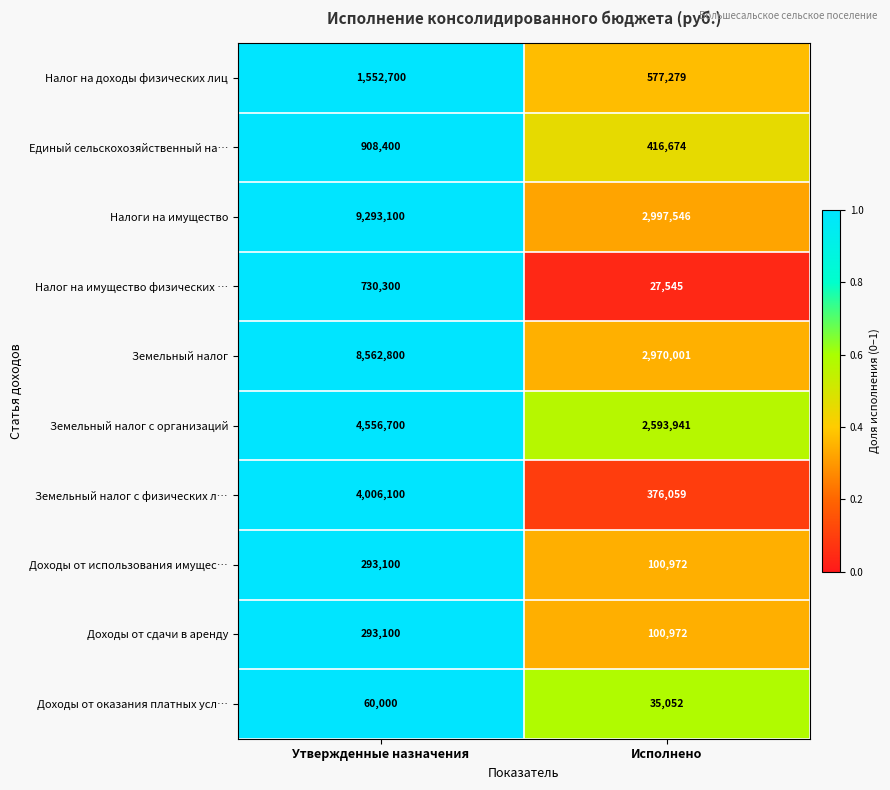

Which series has the widest spread of values?

Налоги на имущество